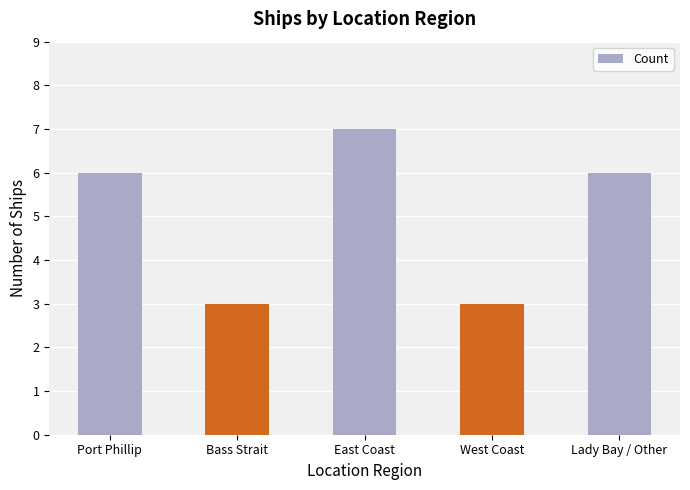

The value at Bass Strait is 2. True or false?

False